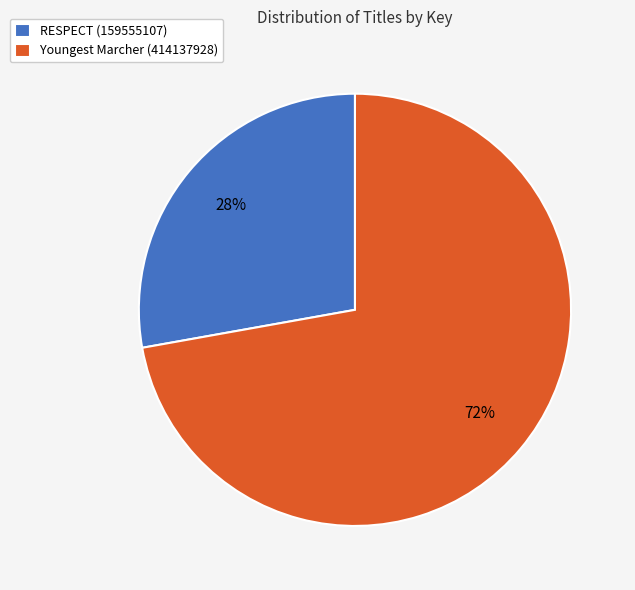

The RESPECT (159555107) slice represents 39% of the pie. True or false?

False